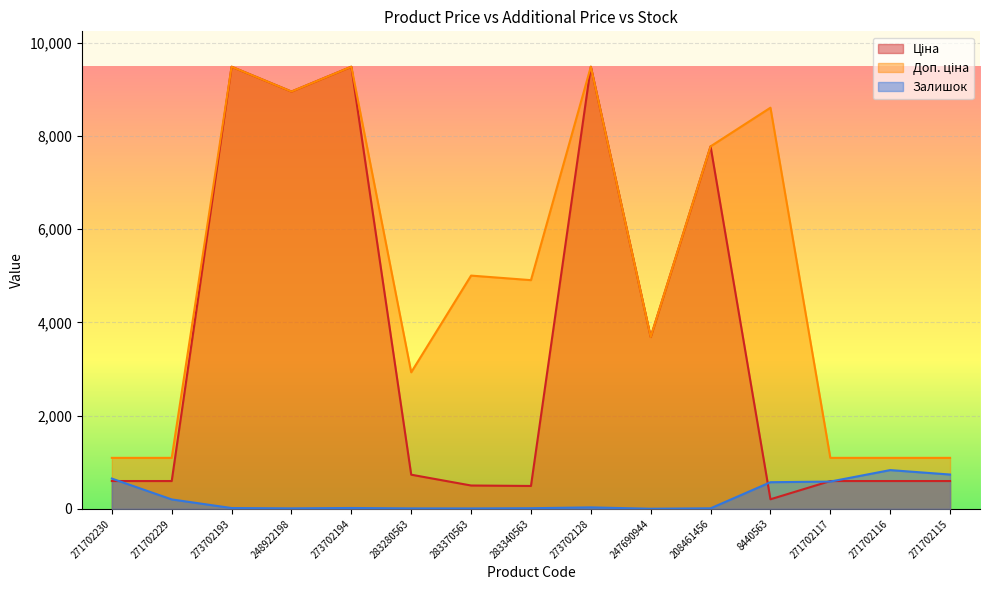

At which label does Залишок first exceed 18?

271702230